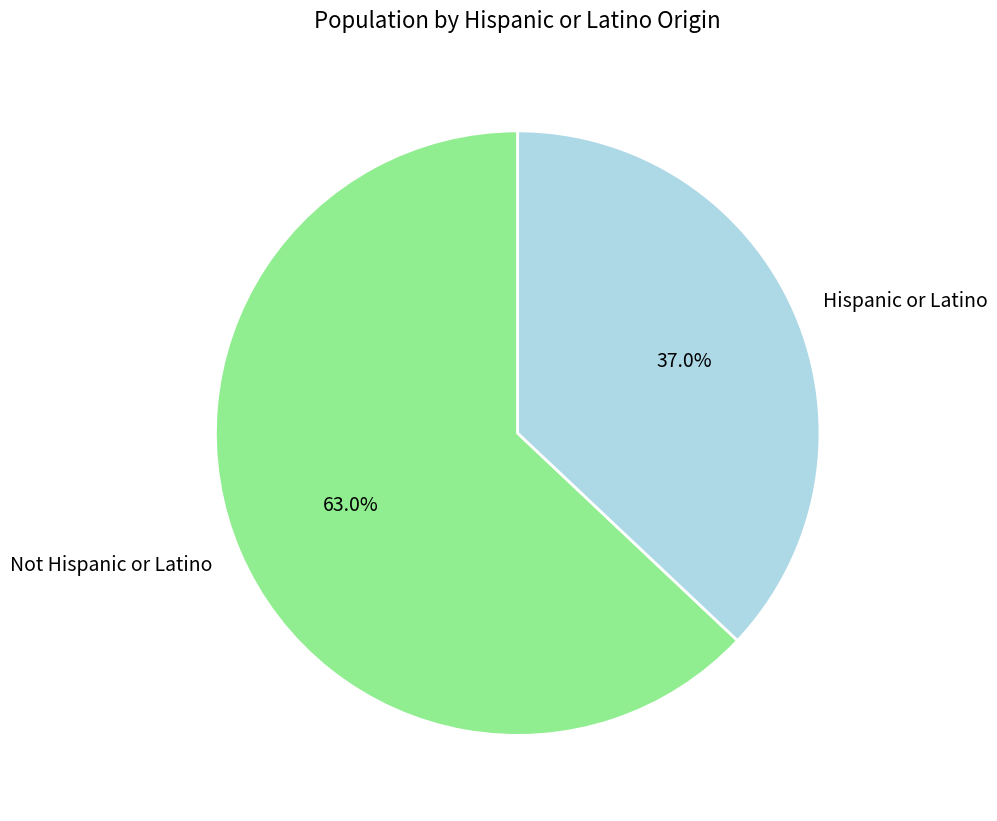

Rank the categories by value from highest to lowest.

Not Hispanic or Latino, Hispanic or Latino